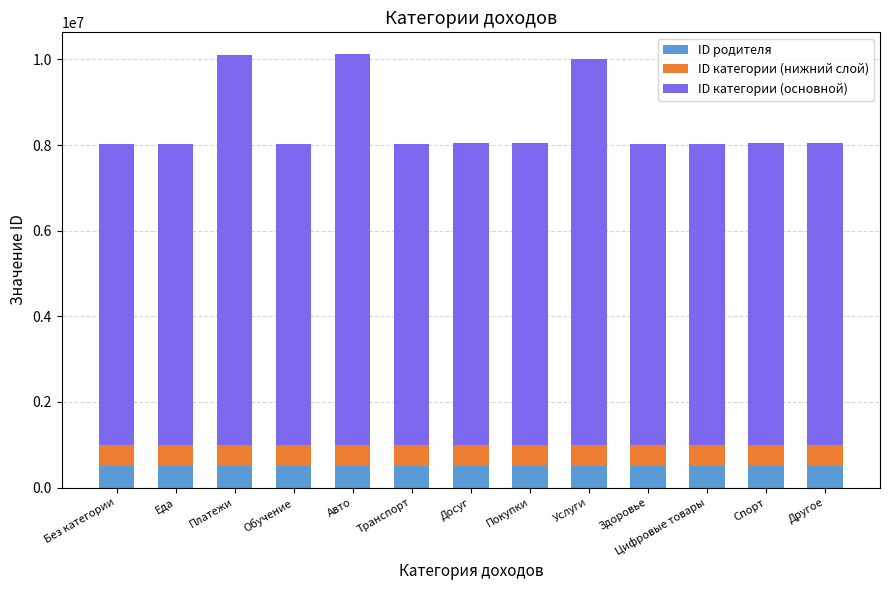

What is the average value of the ID родителя series?

500000